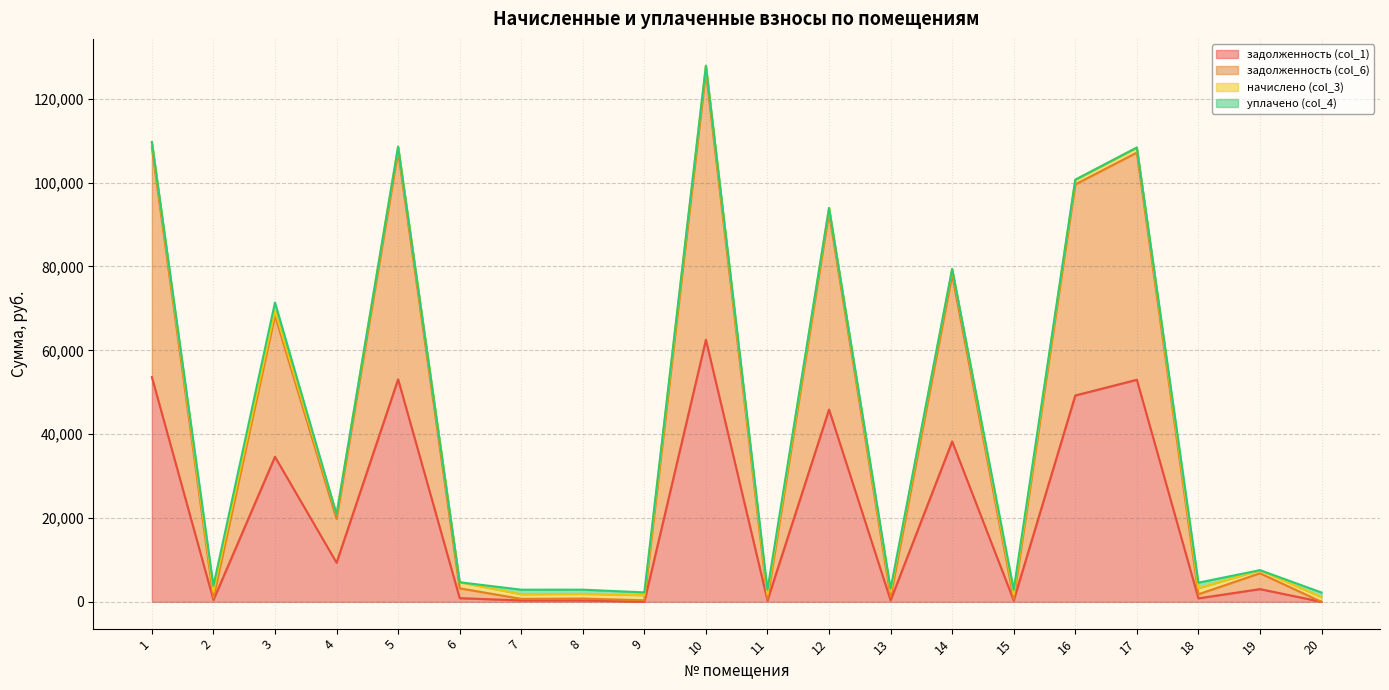

True or false: задолженность (col_1) and задолженность (col_6) cross at least once.

False